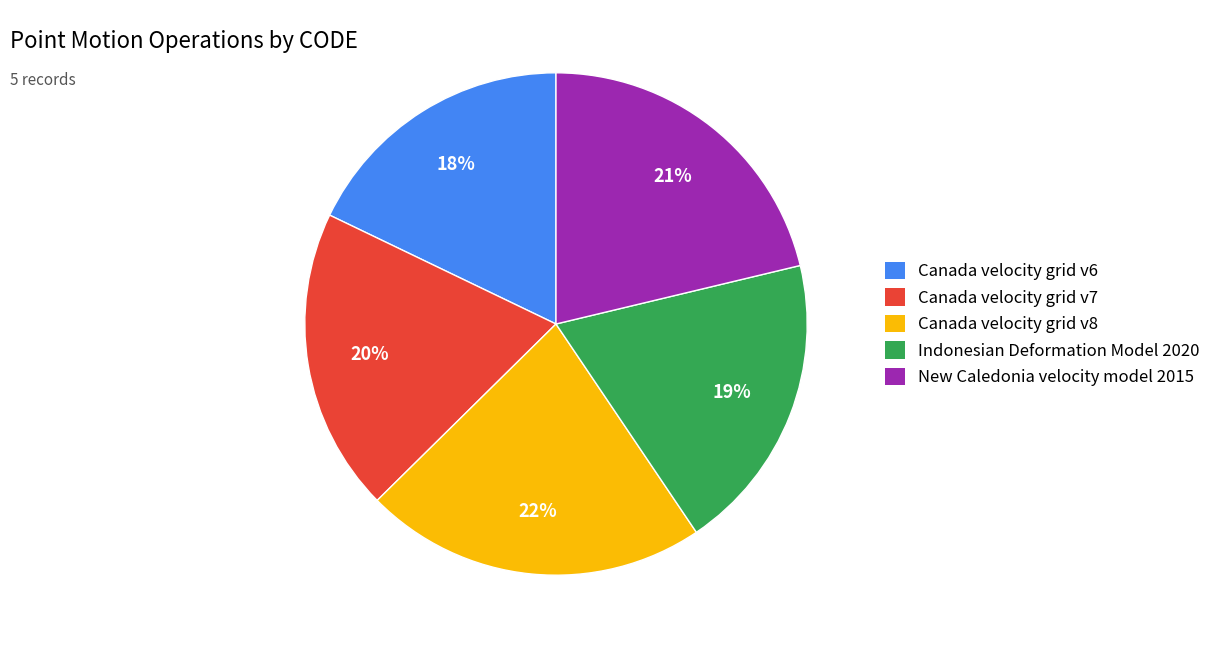

Is it true that Canada velocity grid v6 is 7% of the pie?

False